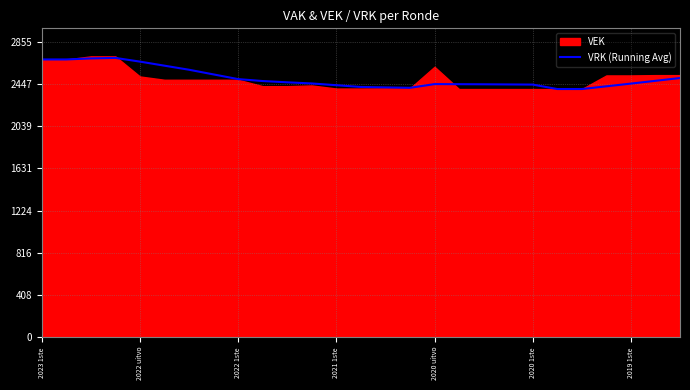

True or false: there are more than 1 points higher than both neighbors.

True